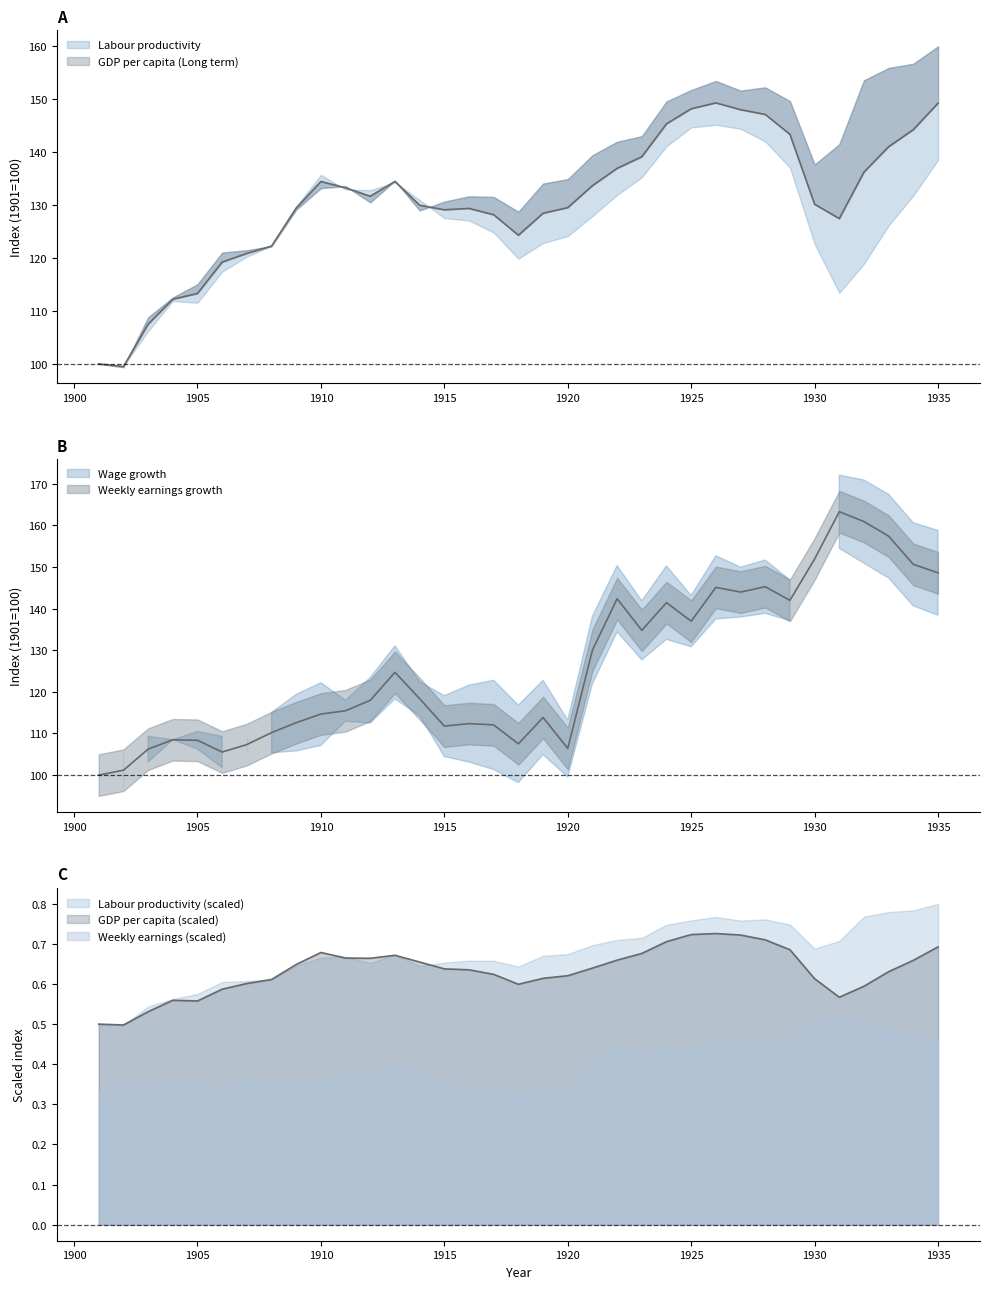

What is the minimum value for Weekly earnings growth?

100.0